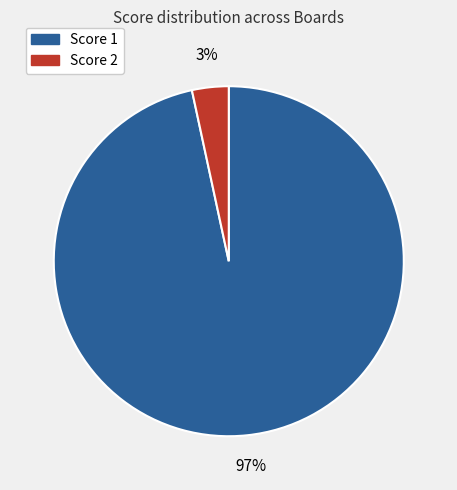

The Score 1 slice represents 97% of the pie. True or false?

True